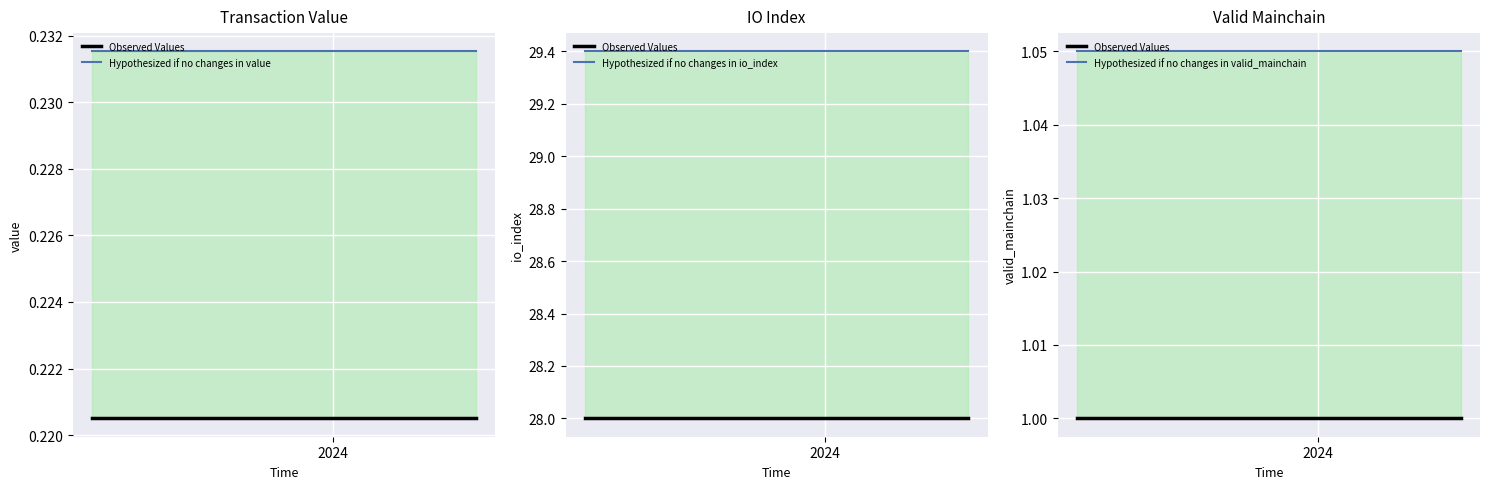

True or false: Observed Values has a value of 1.8 at 9.

False